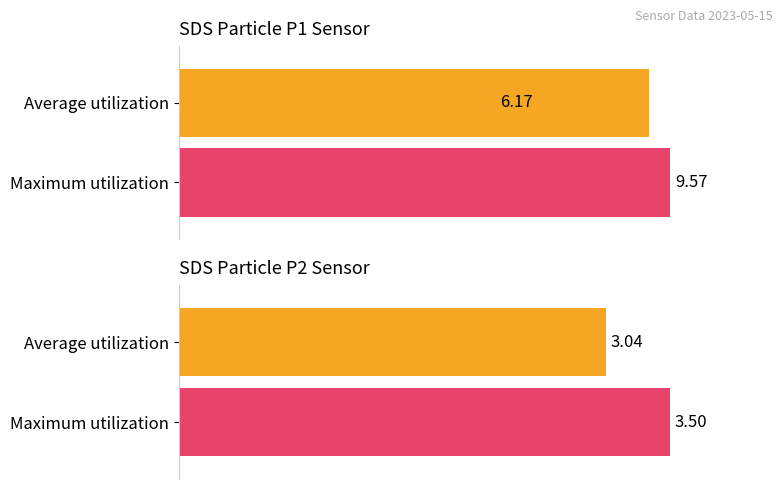

How many bars are there in each group?

2